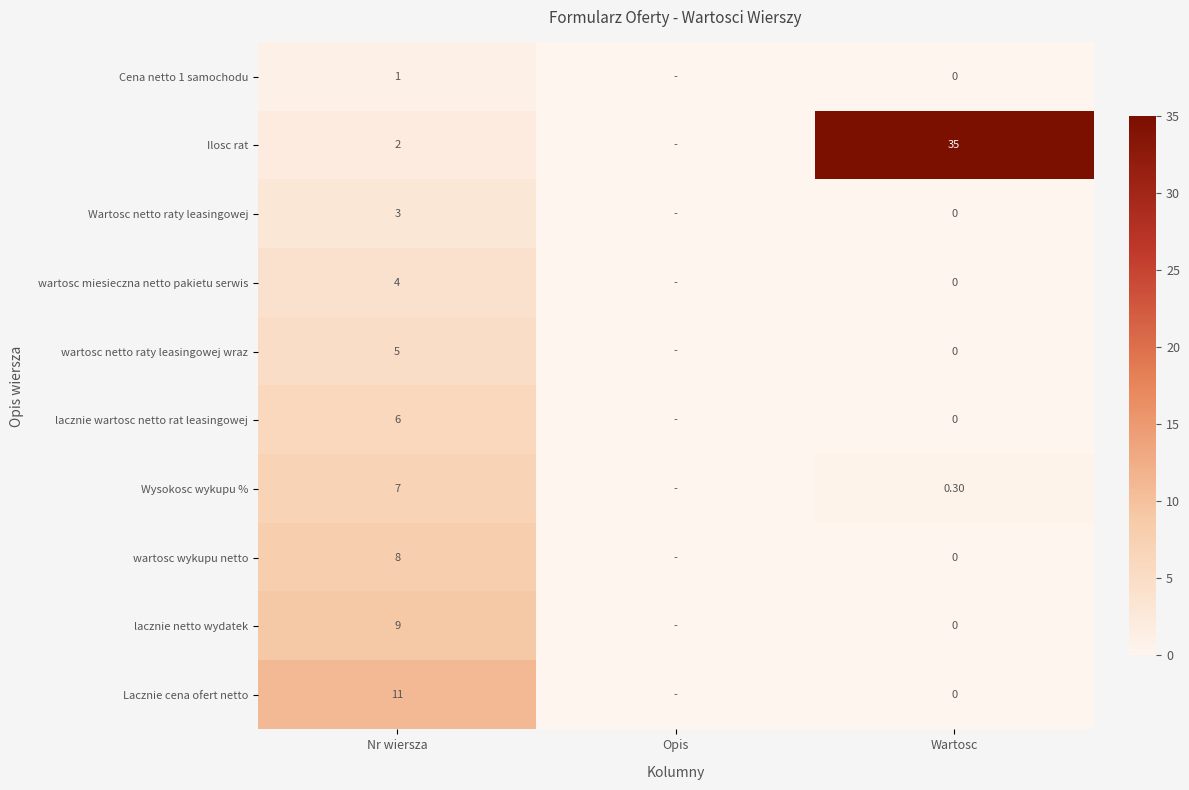

Is the value of wartosc netto raty leasingowej wraz at Wartosc greater than the value of wartosc wykupu netto at Nr wiersza?

No